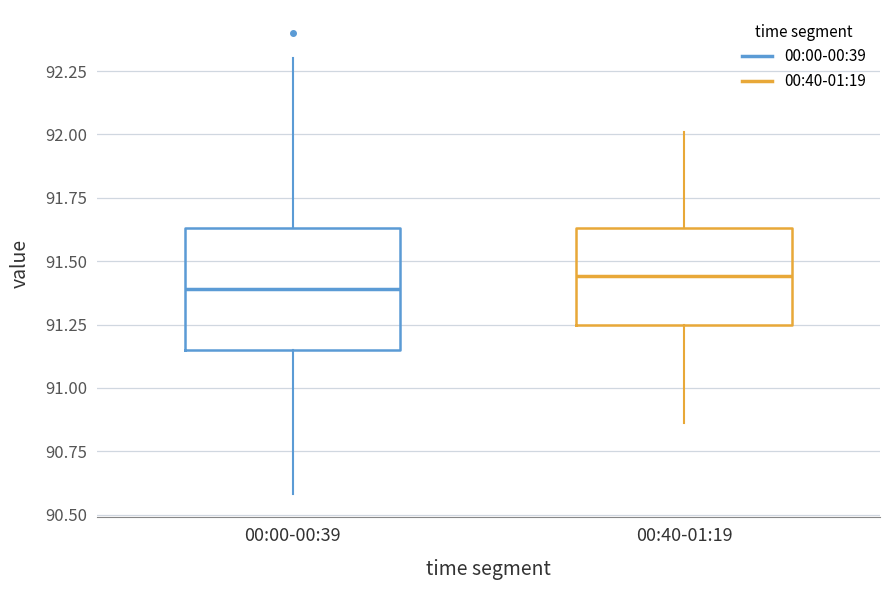

Where does the median line of the box for 00:00-00:39 sit on the y-axis? The values are not printed on the chart, so give them approximately, as read against the axis.

91.40